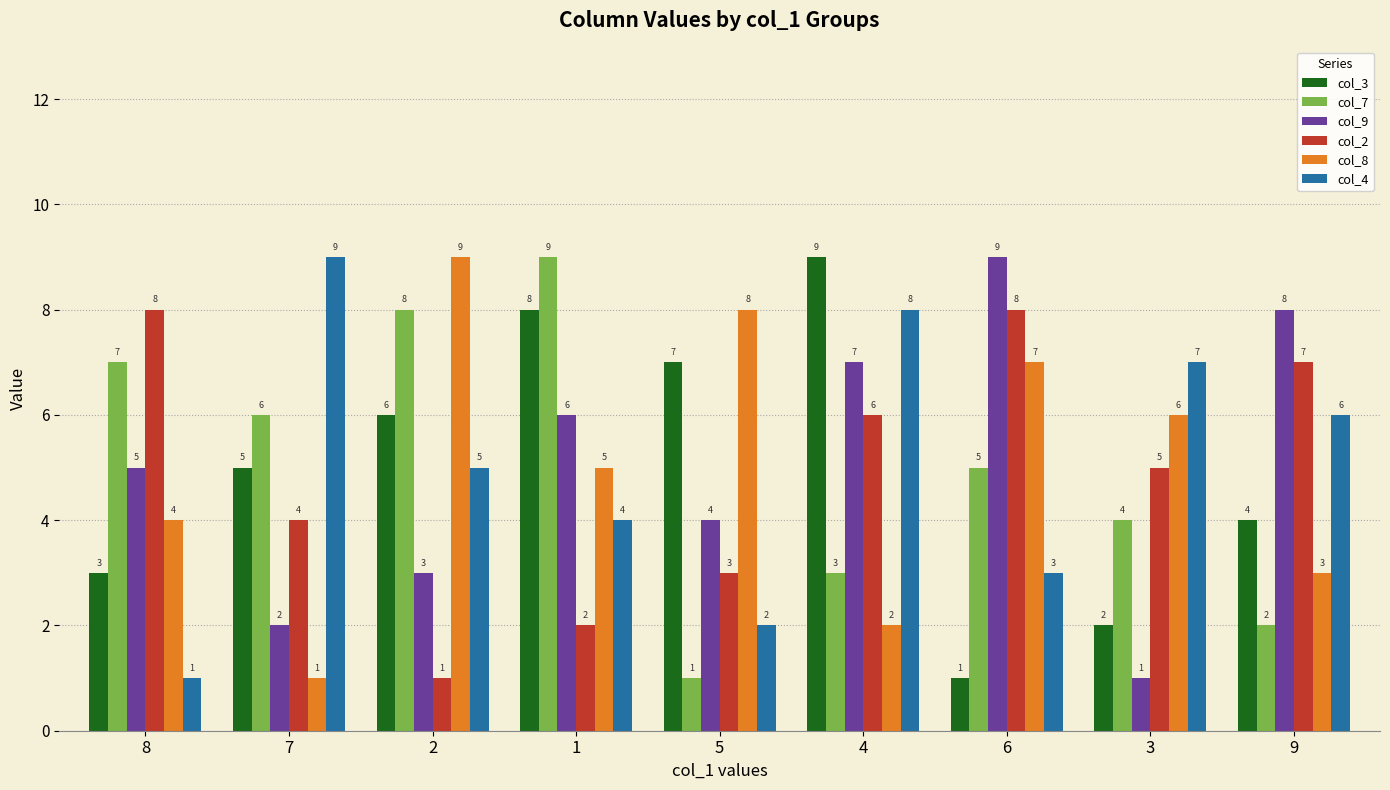

What are all the series names shown in the legend?

col_3, col_7, col_9, col_2, col_8, col_4